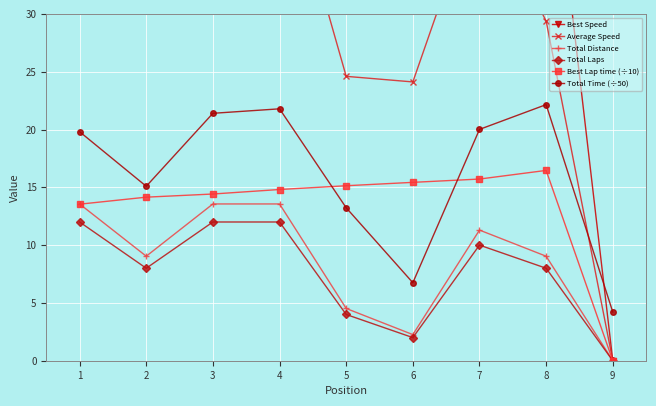

What is the maximum value for Best Speed?

60.1